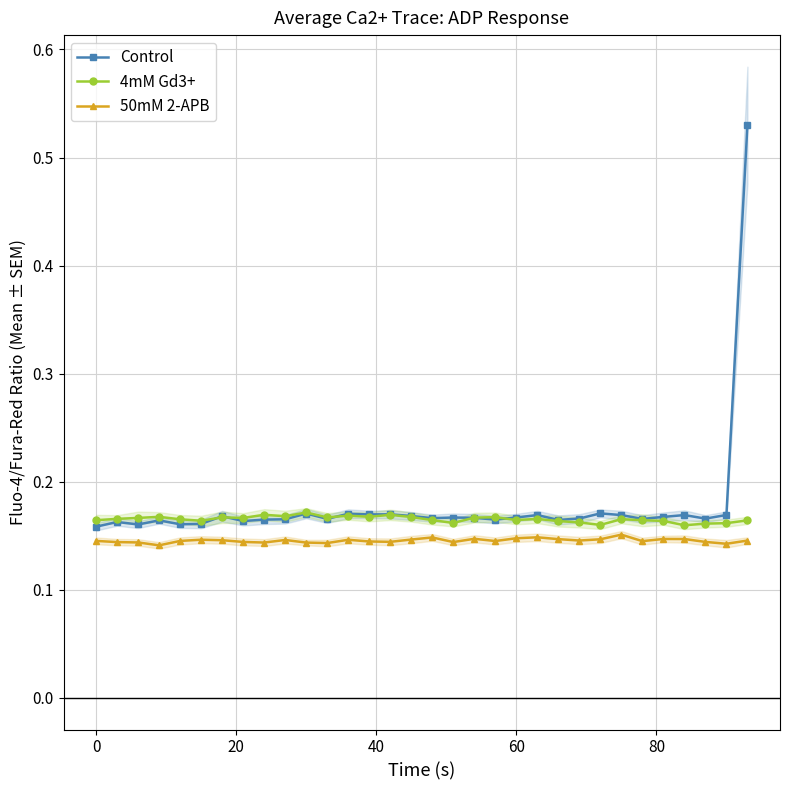

Count the Control values in the range 0 to 1.

32